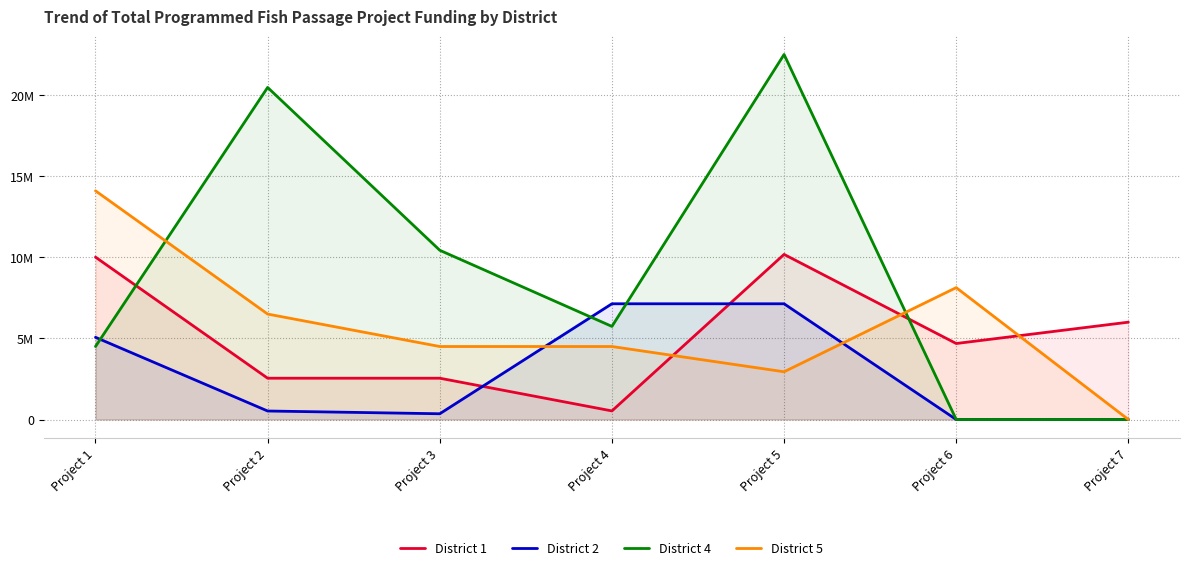

What is the difference between the highest and lowest values at Project 6?

8129954